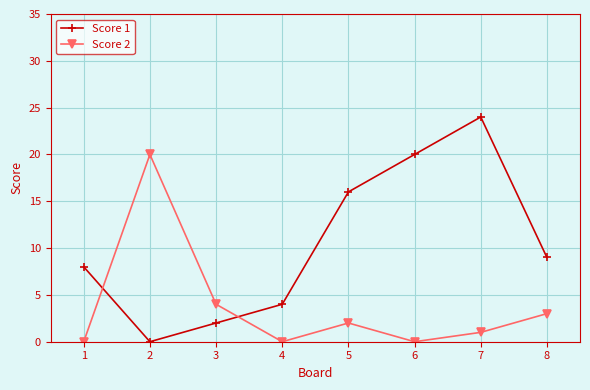

Which series changed the most between 3 and 5?

Score 1